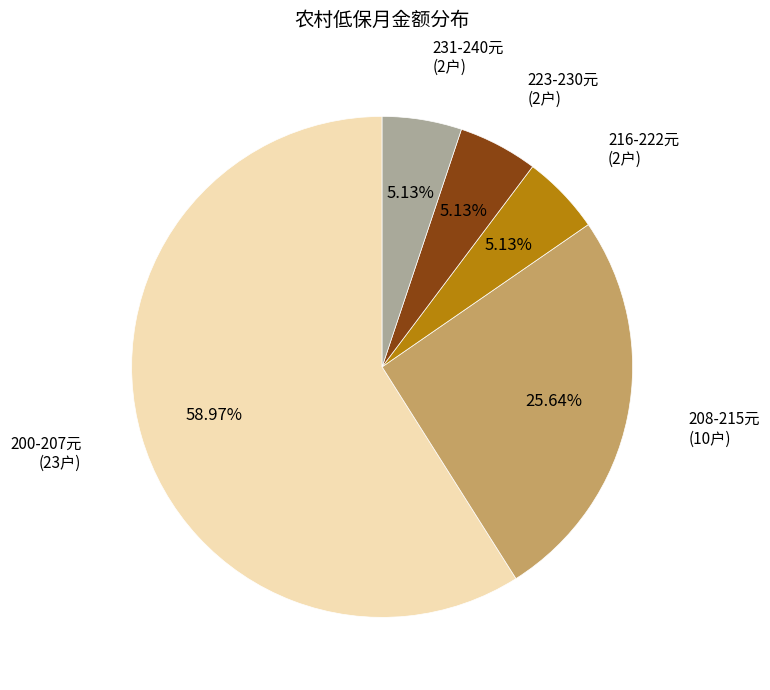

Is there a majority slice in this chart?

Yes